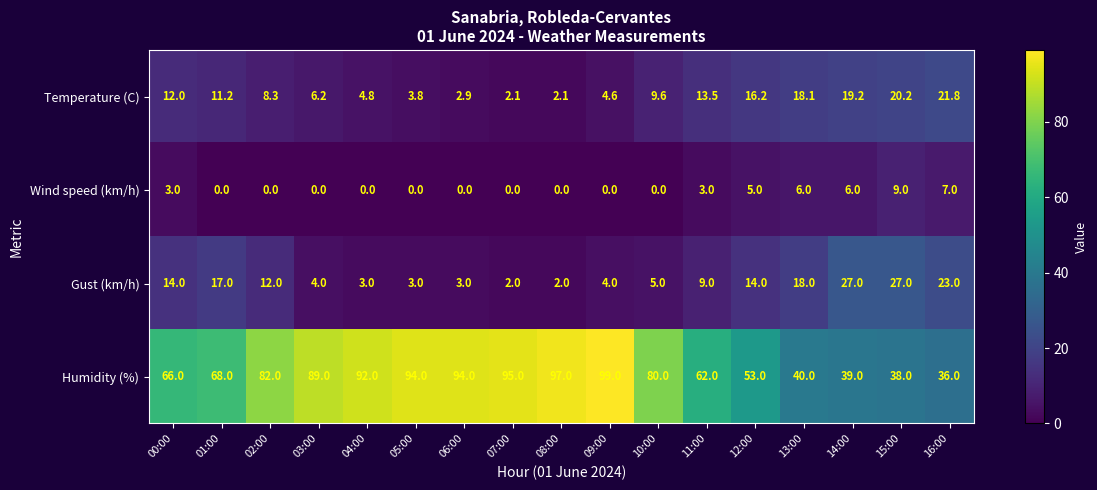

What is the total value across all series at 08:00?

101.1